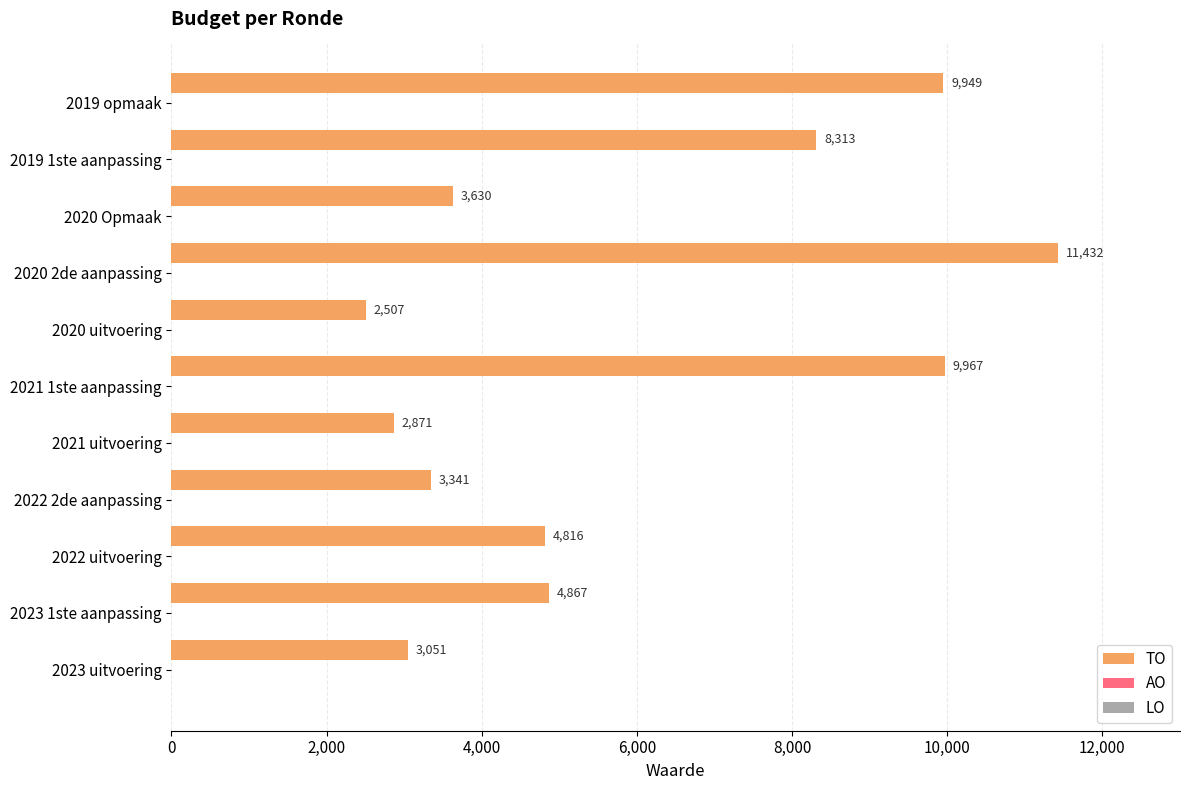

What is the minimum value shown in the chart?

2507